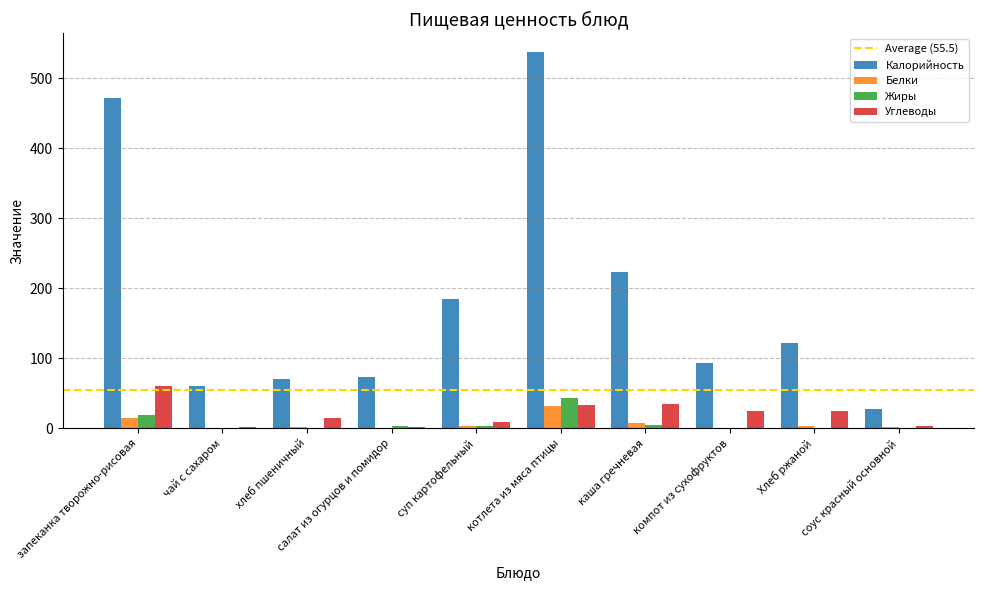

The Углеводы series shows 24.8 at компот из сухофруктов. True or false?

True